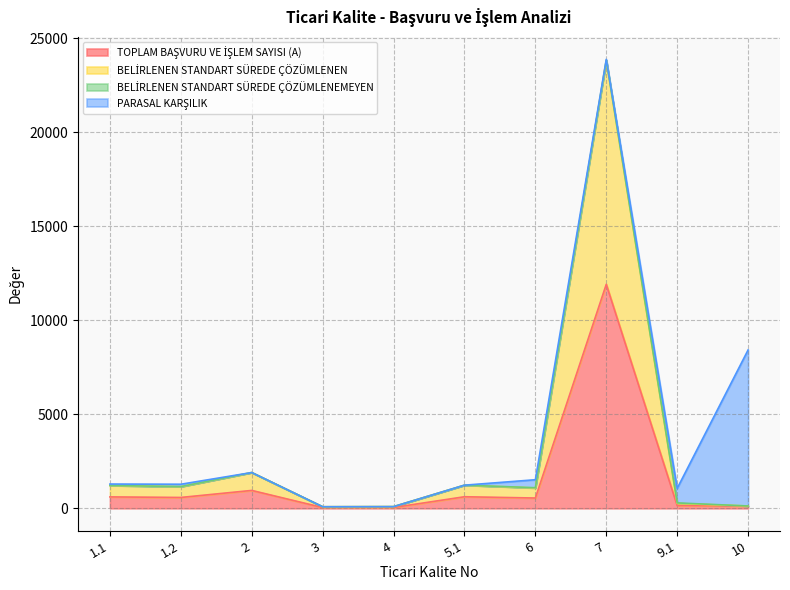

What is the label of the 4th point from the right?

6